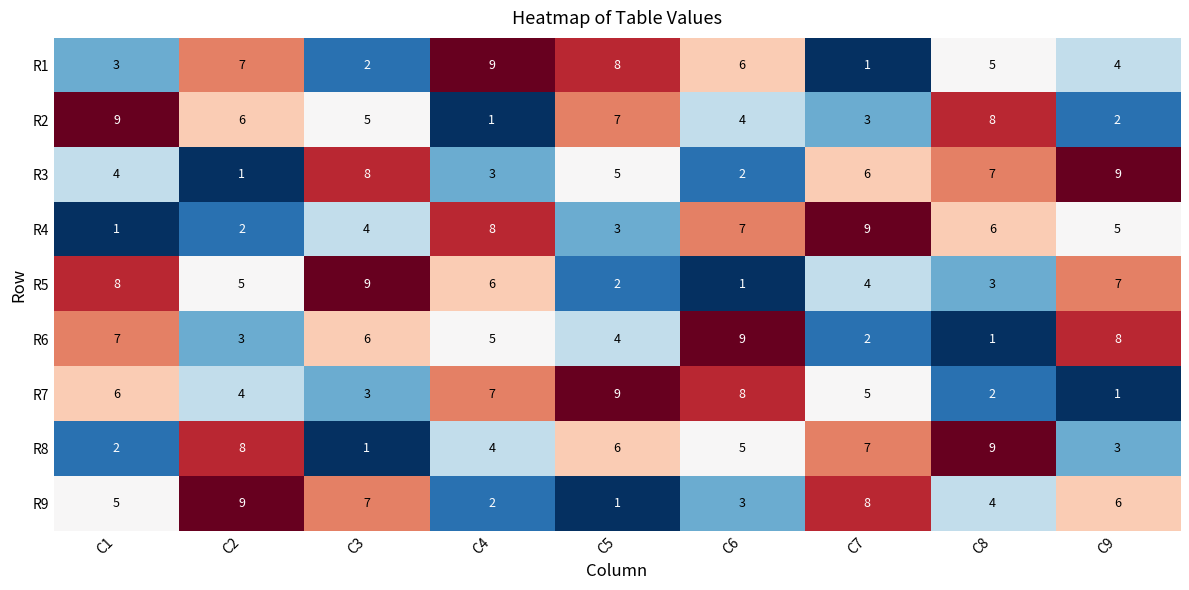

List the labels in order of R1 value, largest first.

C4, C5, C2, C6, C8, C9, C1, C3, C7